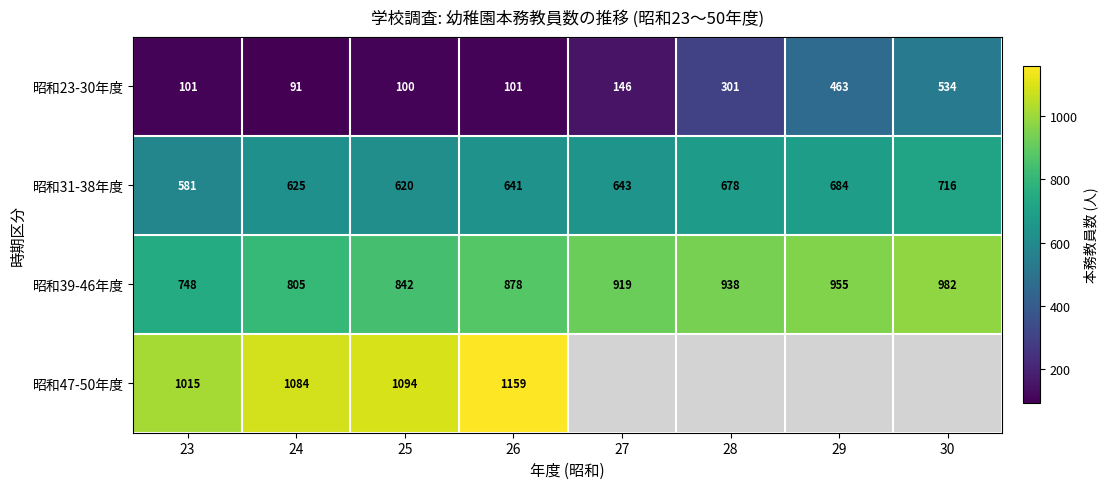

What is the sum of all 昭和39-46年度 values?

7067